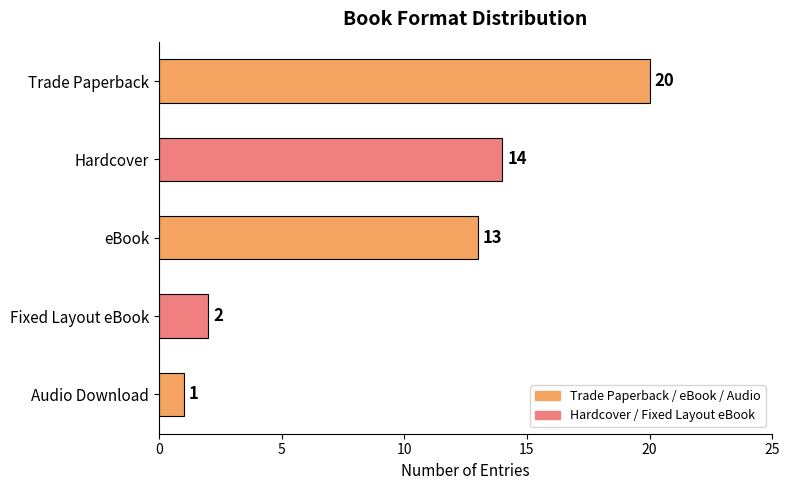

What is the sum of all values?

50